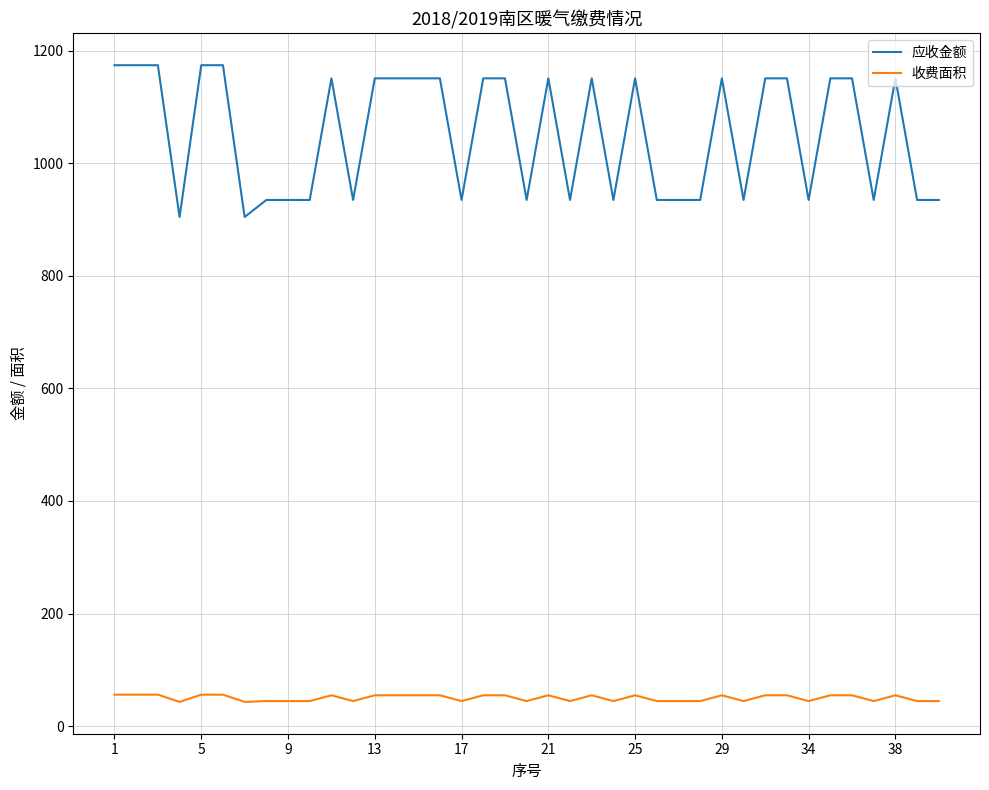

True or false: 收费面积 and 应收金额 cross at least once.

False